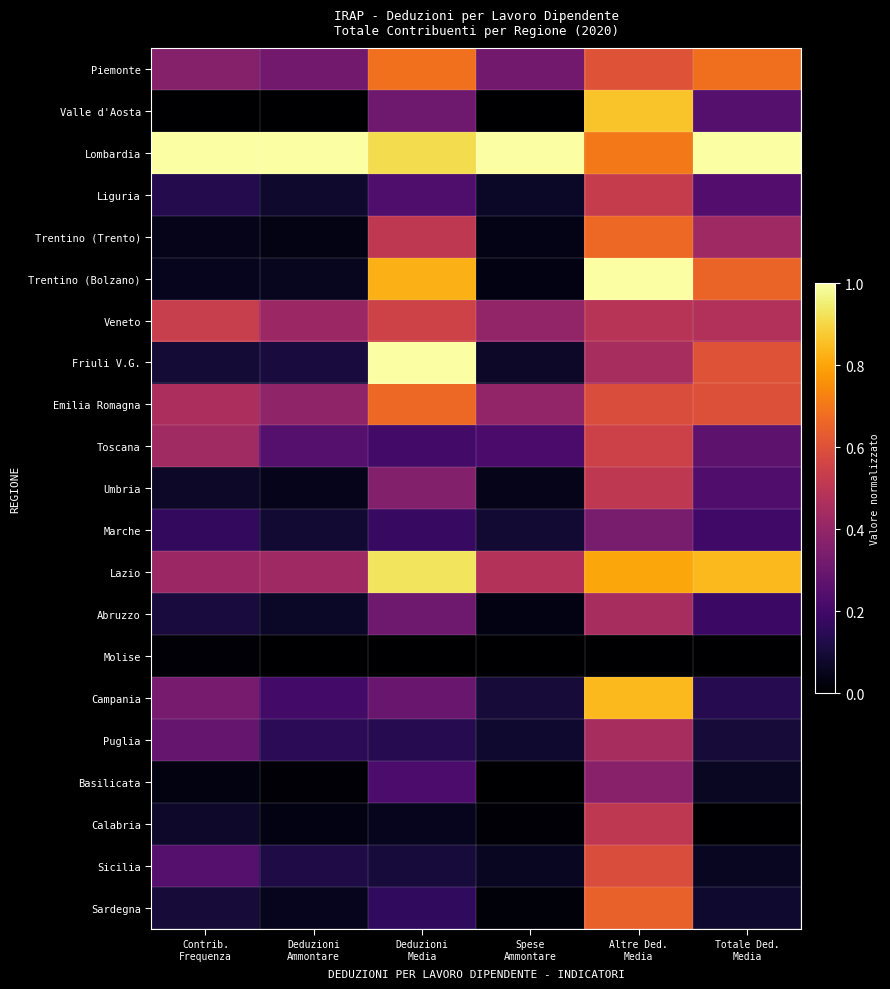

What is the difference between the highest and lowest values at Deduzioni
Media?

1.0